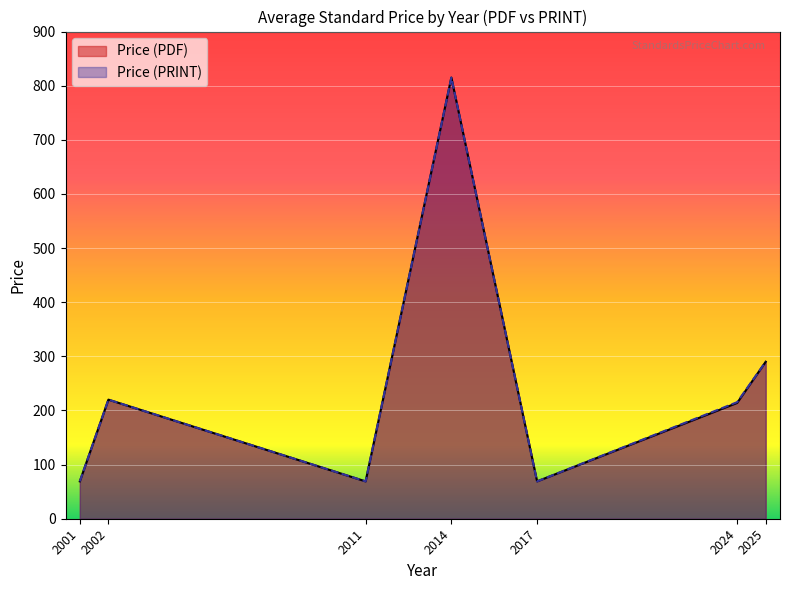

Is the value of Price (PRINT) at 2024 greater than the value of Price (PDF) at 2024?

No